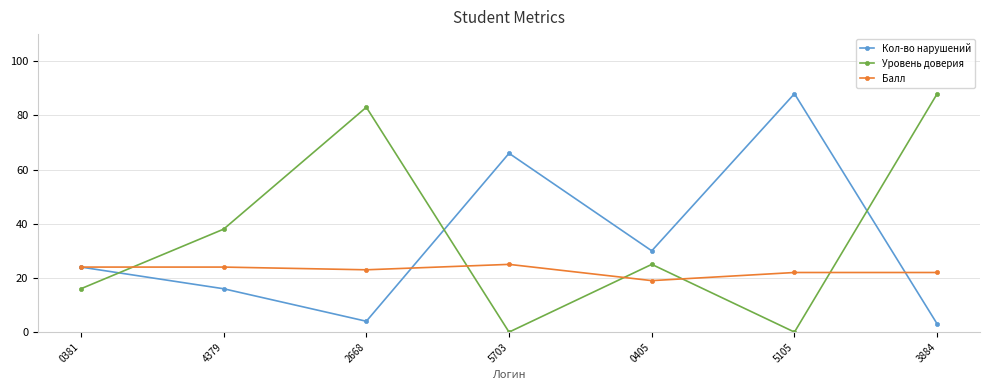

At 0405, list the series in order from largest to smallest.

Кол-во нарушений, Уровень доверия, Балл